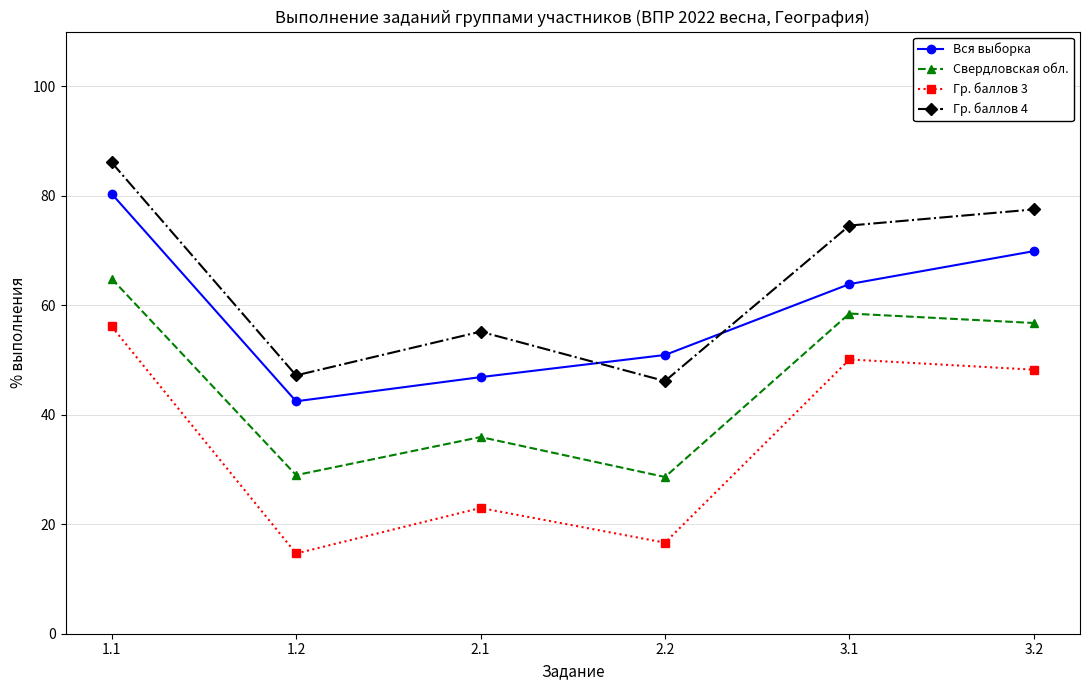

True or false: Вся выборка and Гр. баллов 3 intersect in this chart.

False